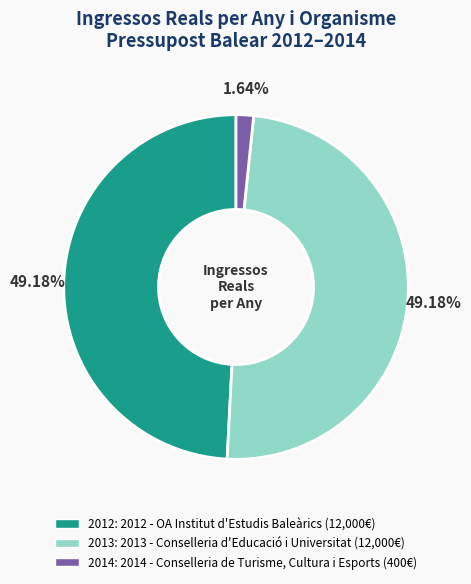

Is there a majority slice in this chart?

No